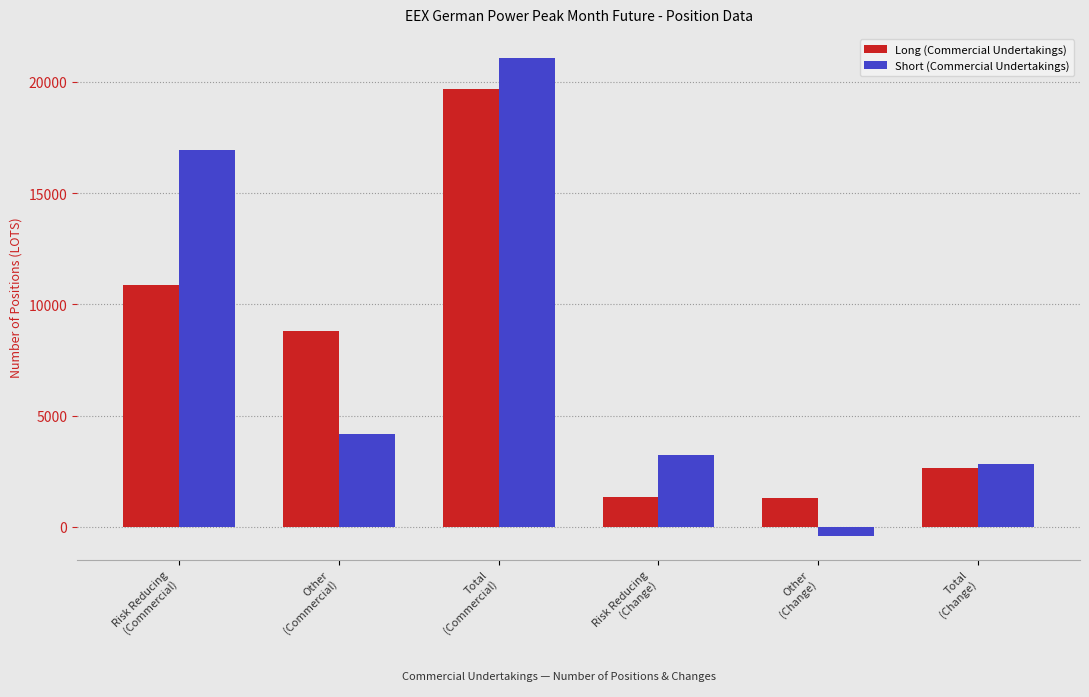

How many groups of bars are there?

6